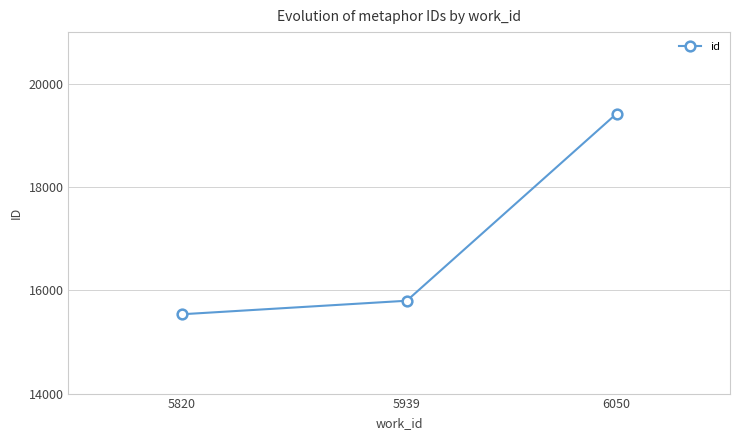

Which has a higher value, 5939 or 5820?

5939